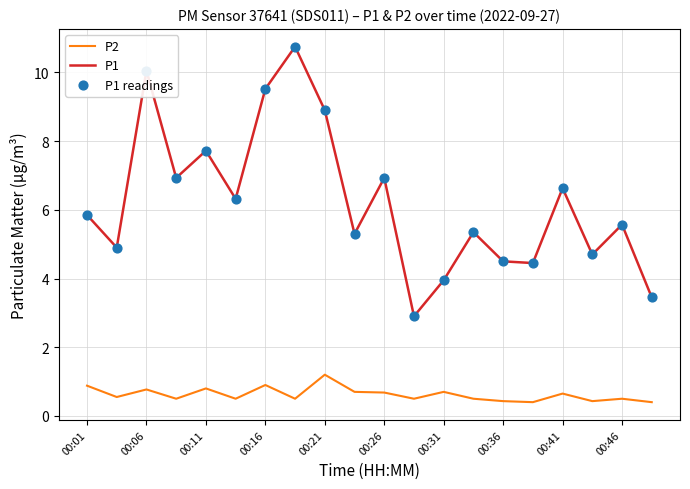

At how many categories does at least one series exceed 8?

4